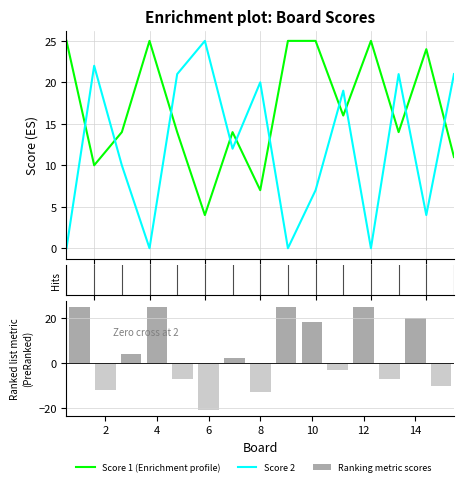

How many groups of bars are there?

15